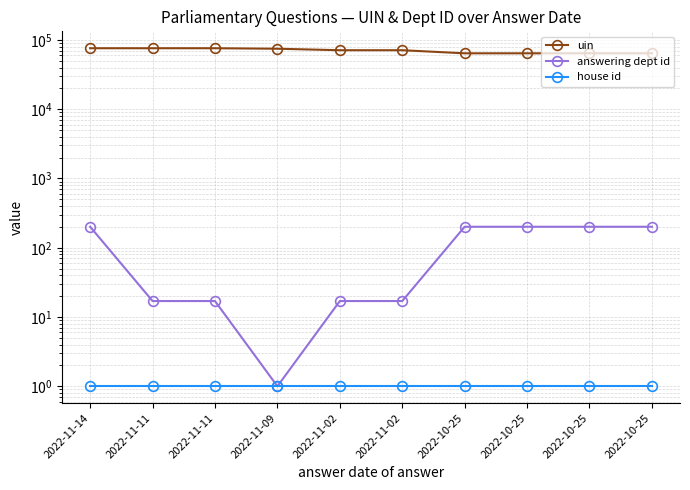

True or false: house id has more than 0 interior local peaks.

False